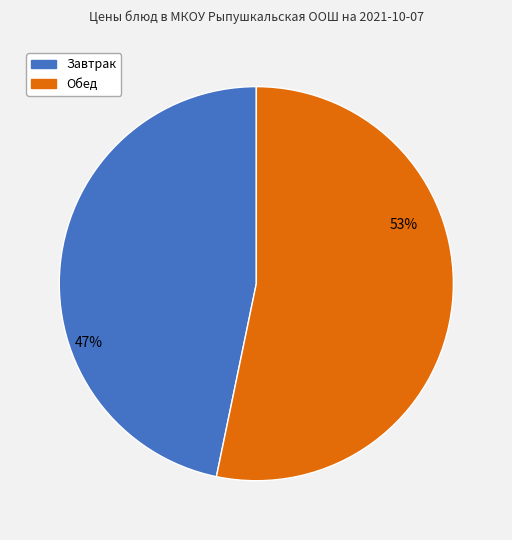

To the nearest percent, what is the difference between the largest and smallest slice percentages?

6%